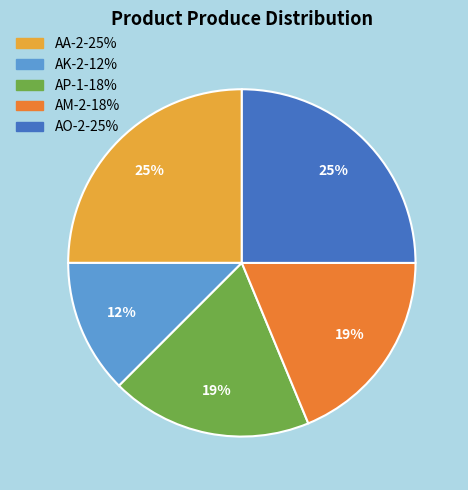

Which category has the smallest portion of the pie?

AK-2